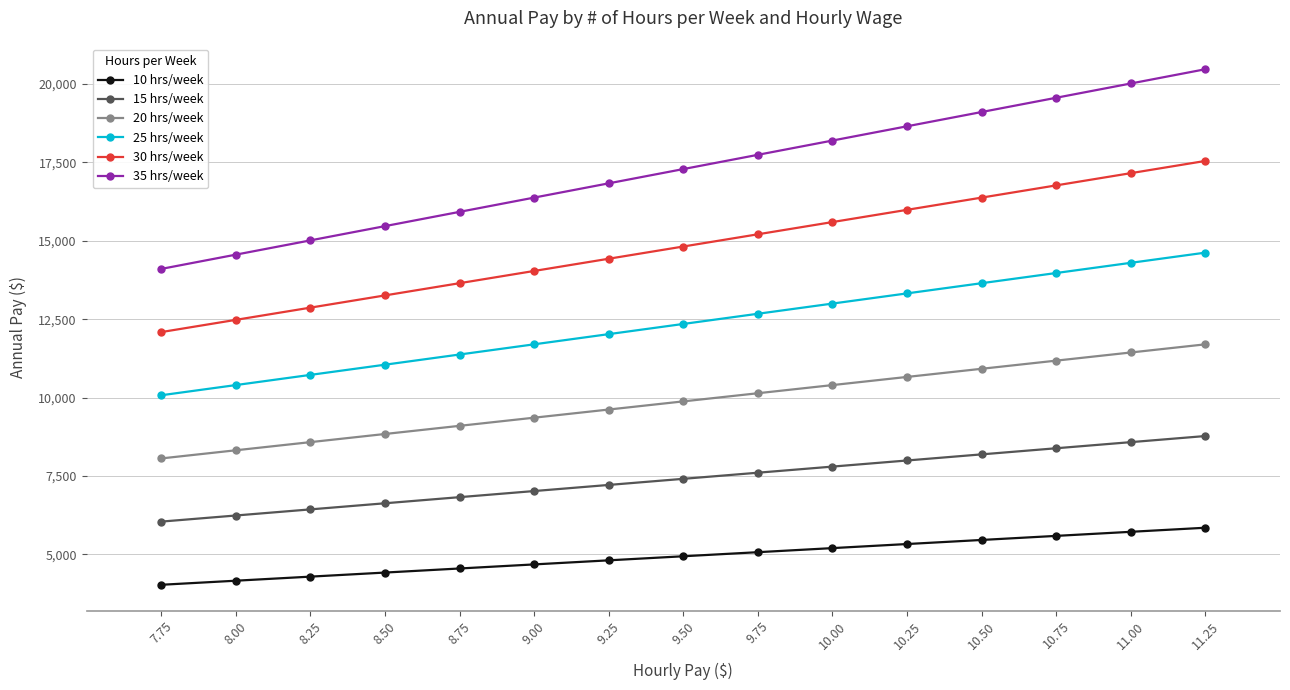

Rank the series at 10.25 from lowest to highest value.

10 hrs/week, 15 hrs/week, 20 hrs/week, 25 hrs/week, 30 hrs/week, 35 hrs/week